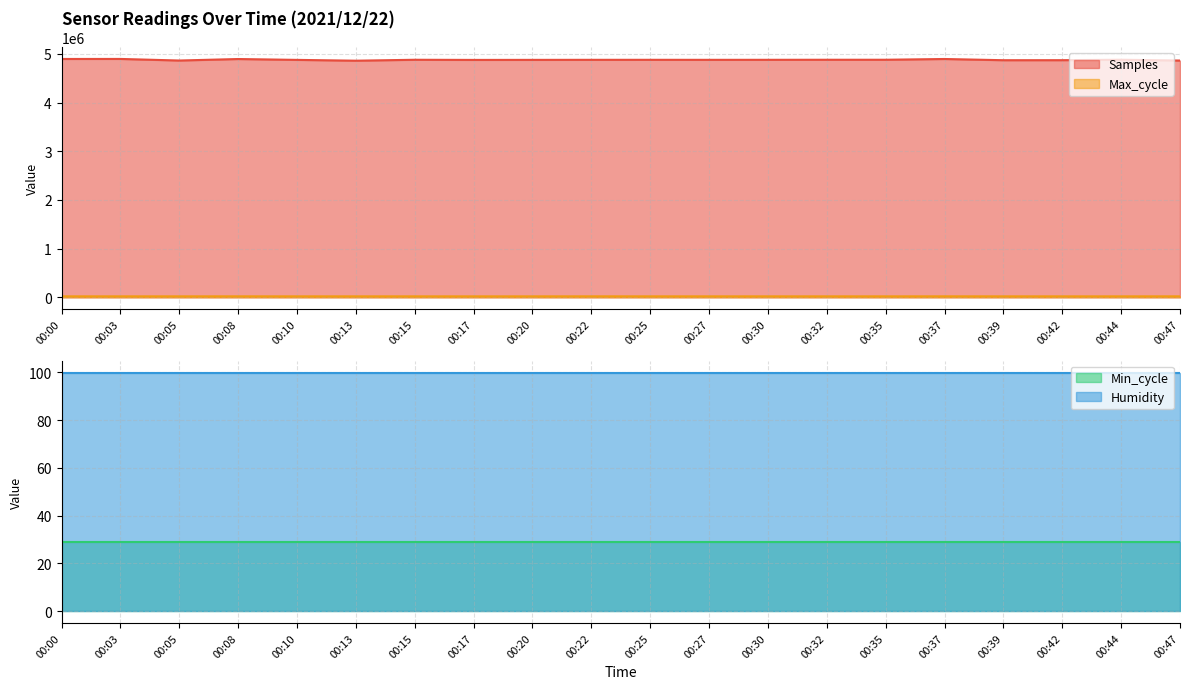

True or false: Samples and Max_cycle intersect in this chart.

False